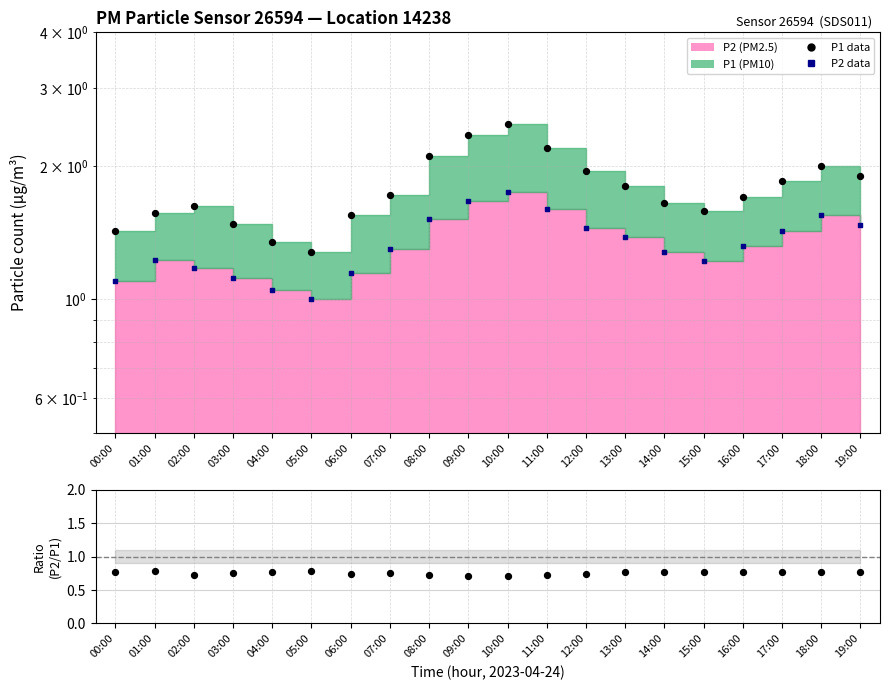

Which series has the largest Y range (max minus min)?

P1 points